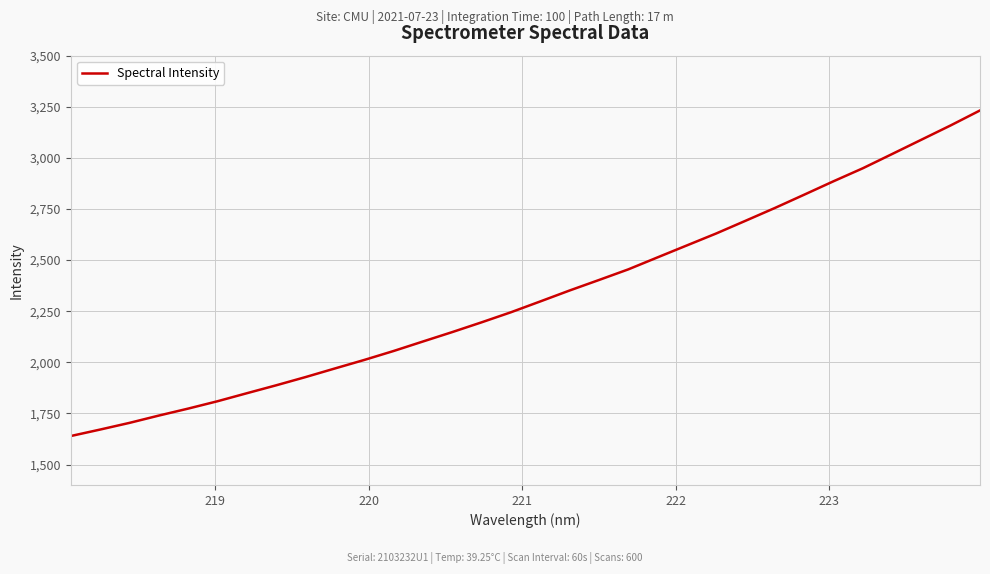

What is the greatest value displayed?

3232.1